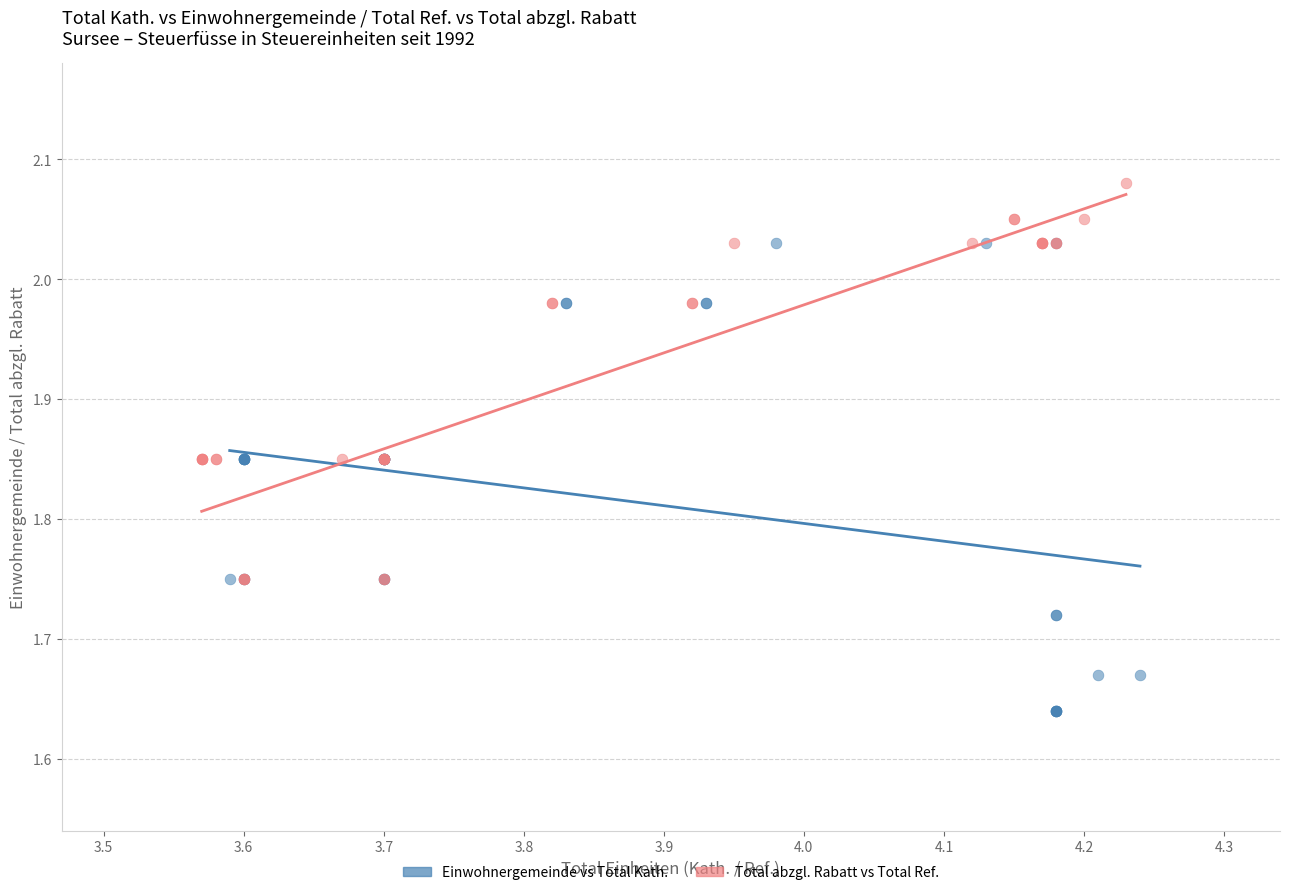

Which series reaches the maximum Y coordinate?

Total abzgl. Rabatt vs Total Ref.